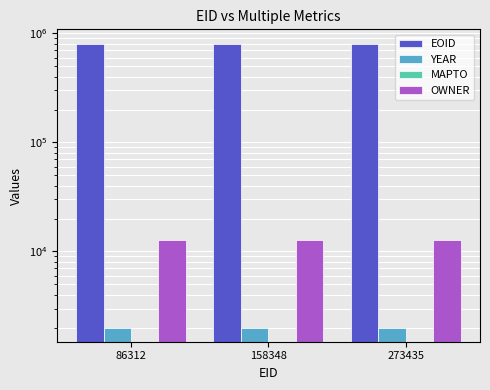

Which series has the largest range (max minus min)?

EOID